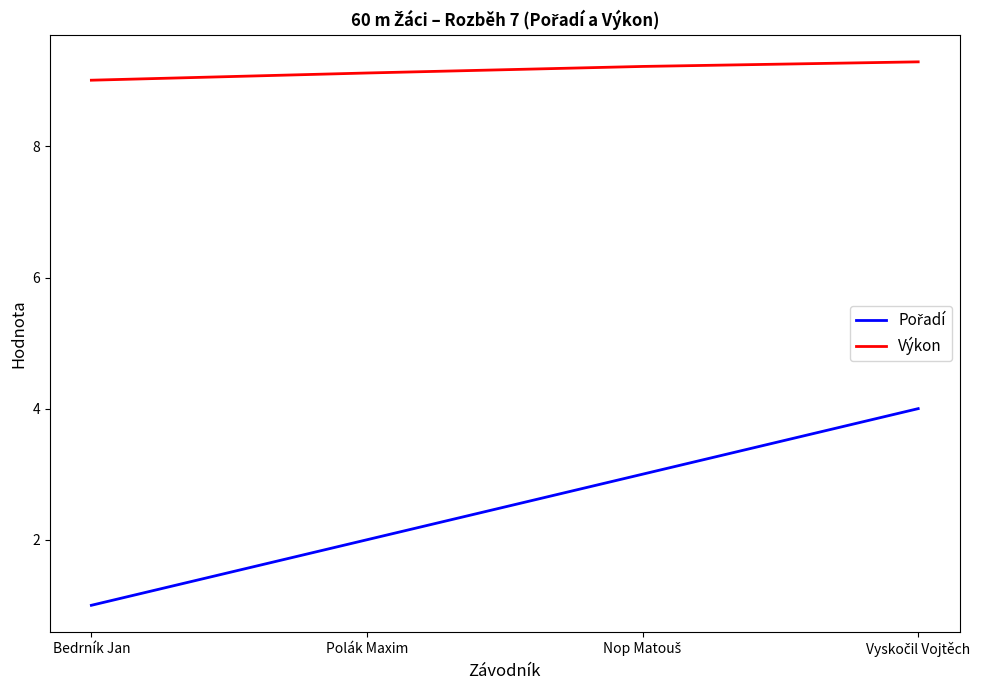

What is the difference between the maximum and second lowest values in the Výkon series?

0.2